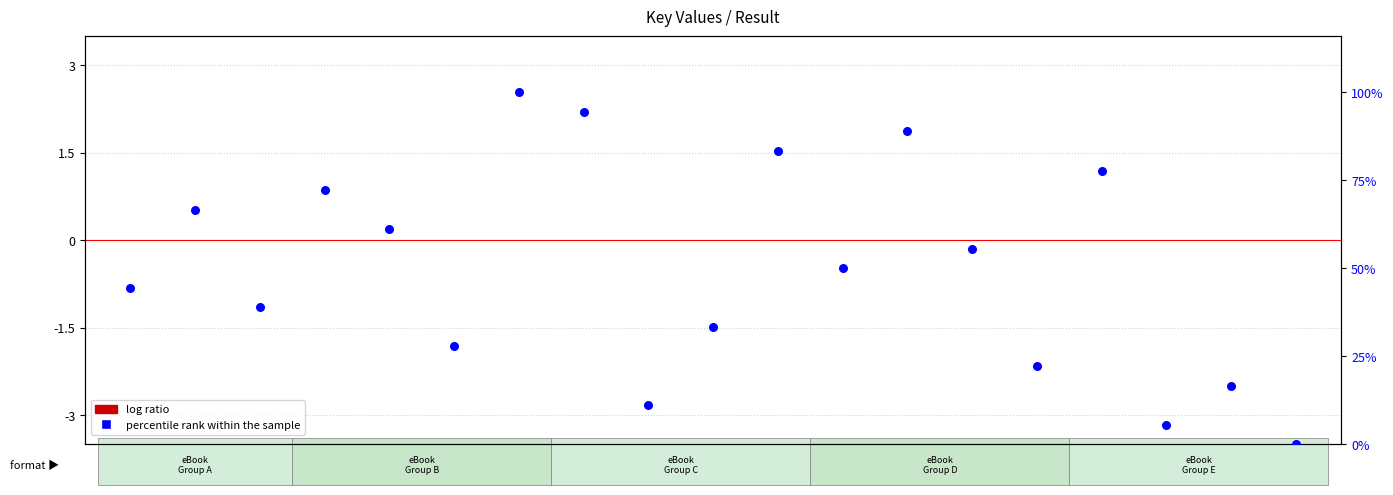

Is the value of percentile rank within the sample at 19 greater than the value of log ratio at 12?

No